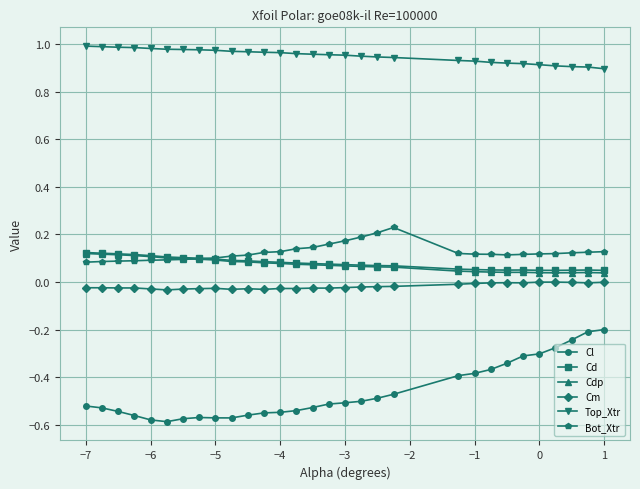

Which series has the largest range (max minus min)?

Cl